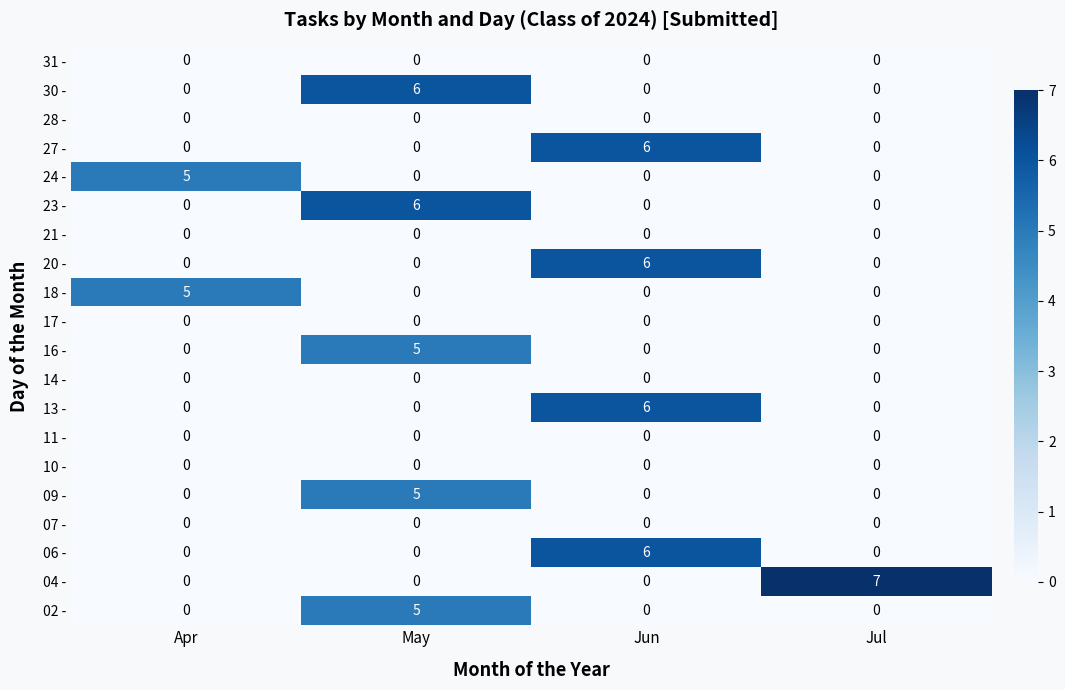

Is it true that 17 - equals 0 at Jun?

True